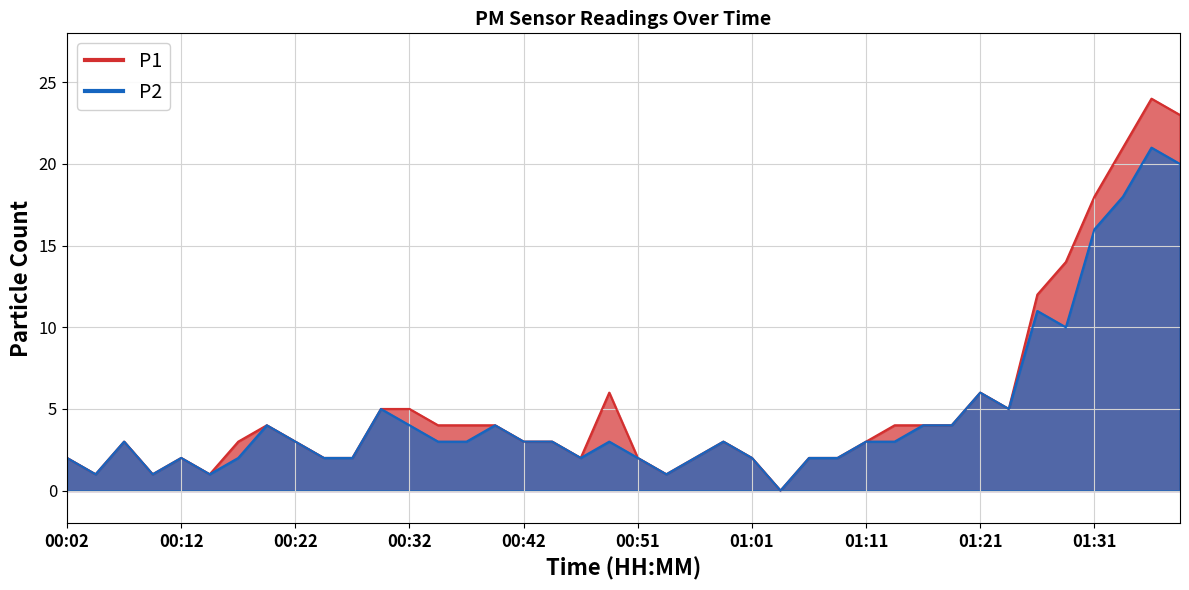

How many data points does each series have?

40